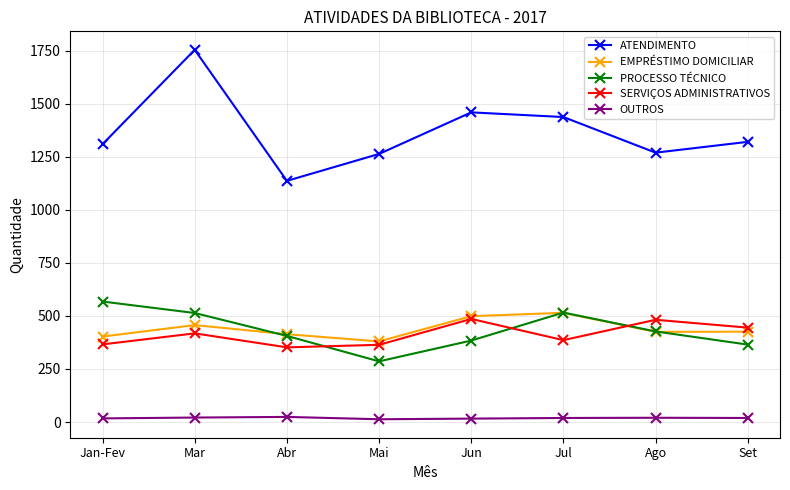

At which label does ATENDIMENTO reach its peak?

Mar